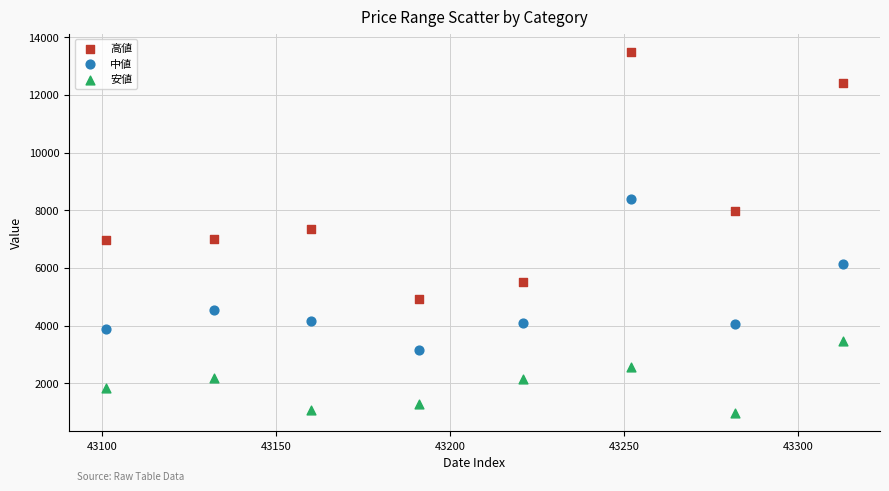

Which series contains the highest Y value?

高値